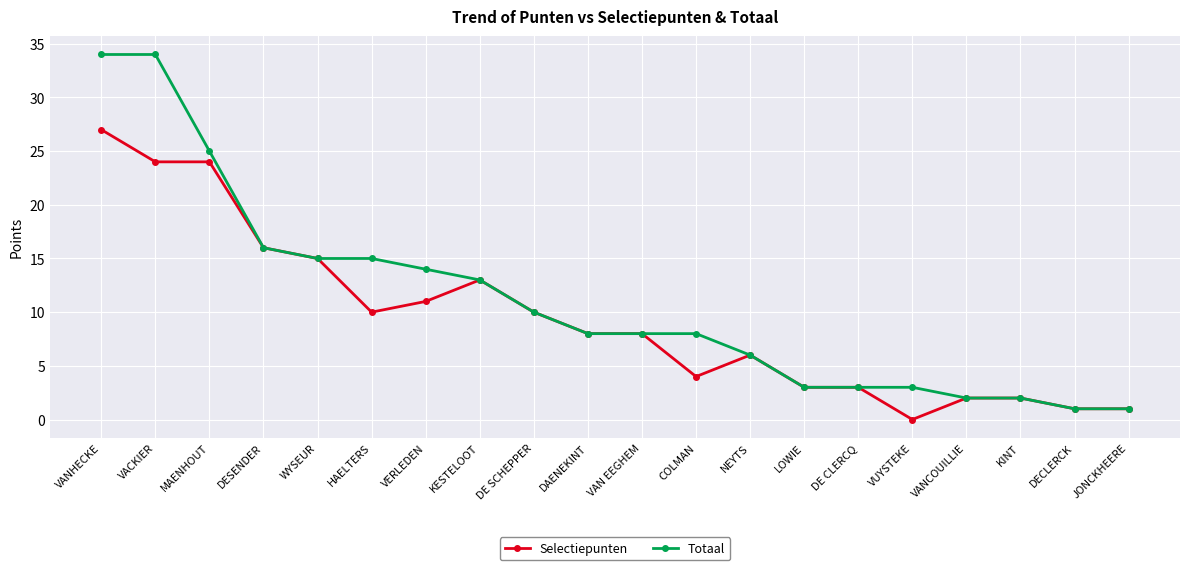

Reading right to left, transcribe all the data shown in this chart.

Selectiepunten: 1	1	2	2	0	3	3	6	4	8	8	10	13	11	10	15	16	24	24	27
Totaal: 1	1	2	2	3	3	3	6	8	8	8	10	13	14	15	15	16	25	34	34